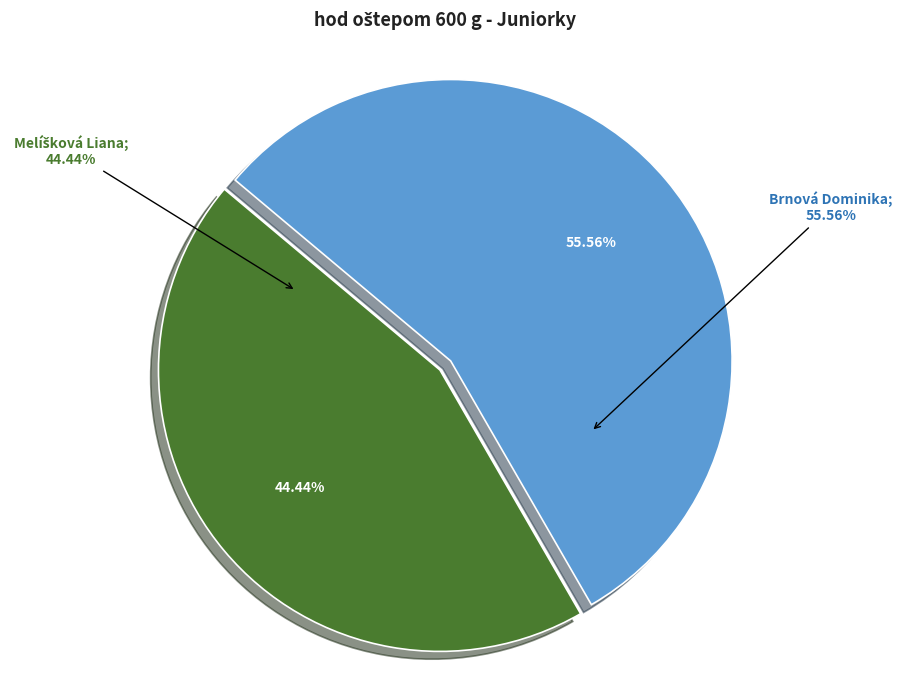

Combined, what portion of the pie is Melíšková Liana and Brnová Dominika?

100.0%